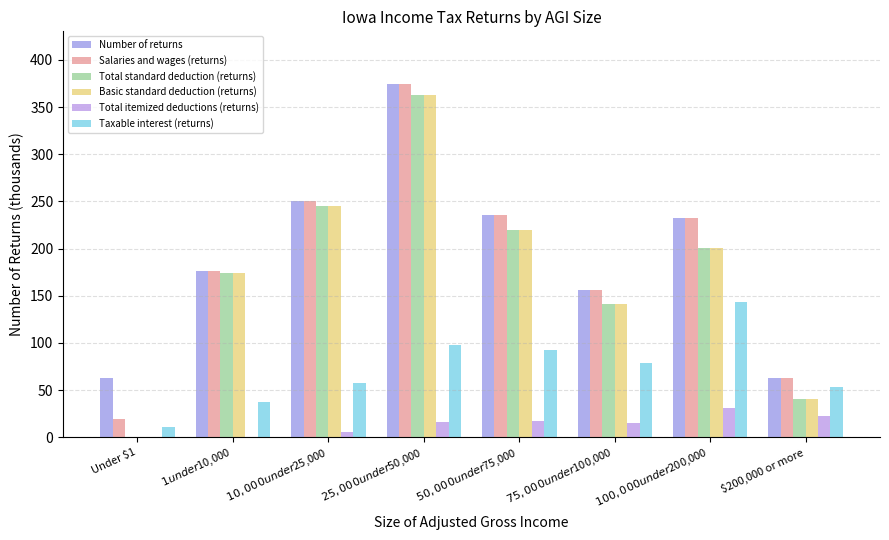

At which label is Total standard deduction (returns) closest to 181?

$1 under $10,000